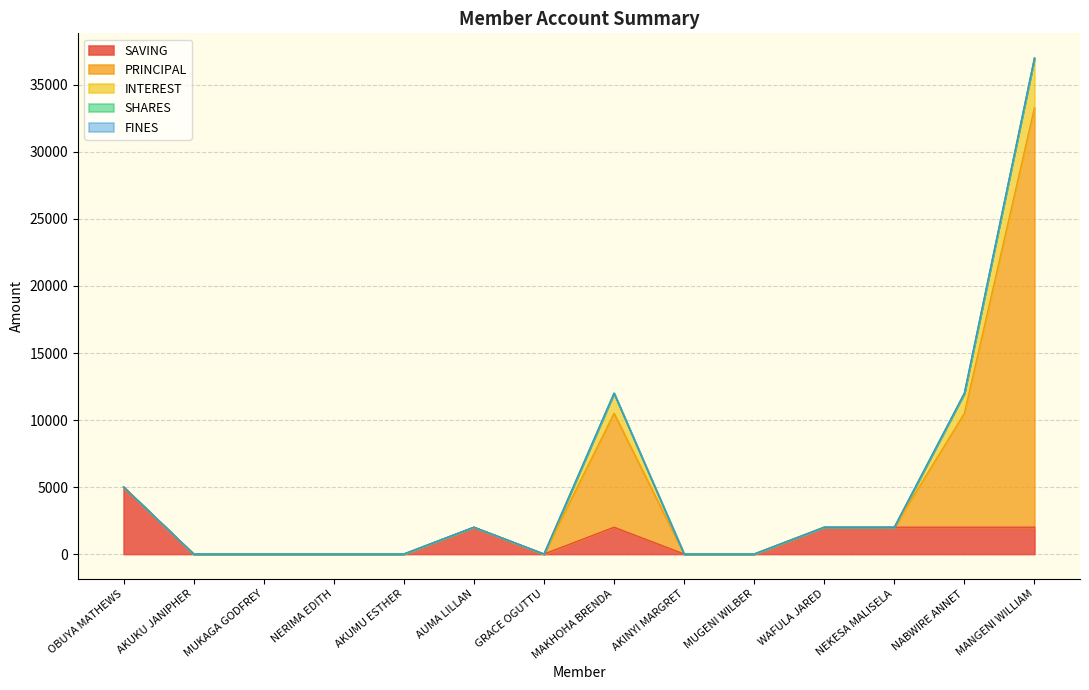

The value of PRINCIPAL at GRACE OGUTTU is -12708. True or false?

False